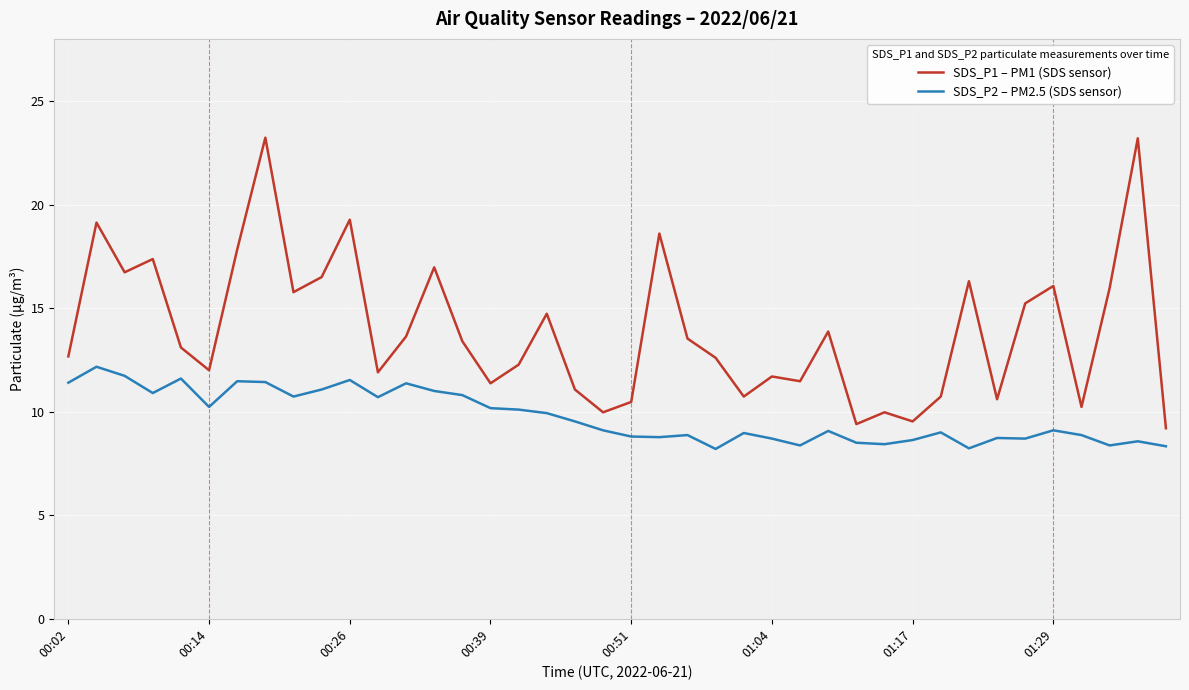

True or false: SDS_P1 – PM1 (SDS sensor) and SDS_P2 – PM2.5 (SDS sensor) cross at least once.

False